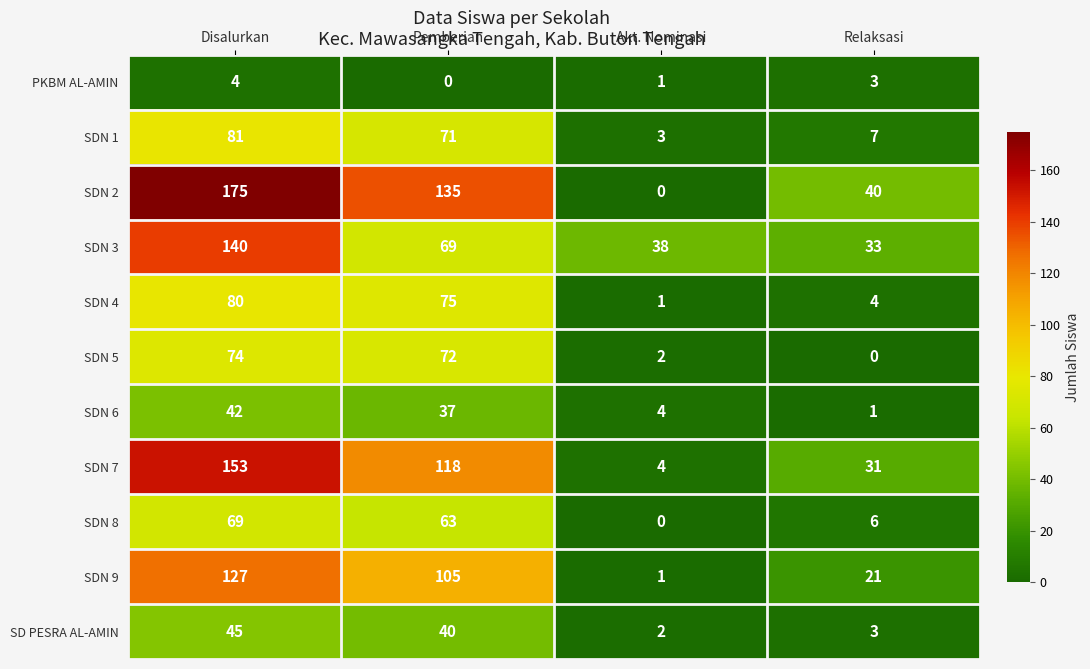

How many data points does each series have?

4